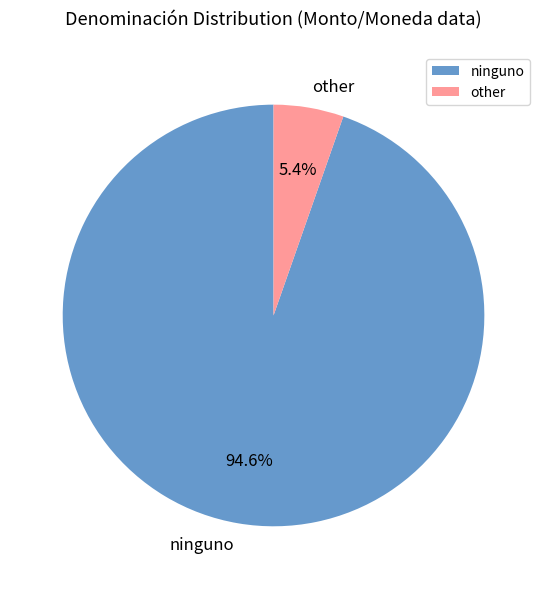

What percentage is the ninguno slice, to the nearest percent?

95%